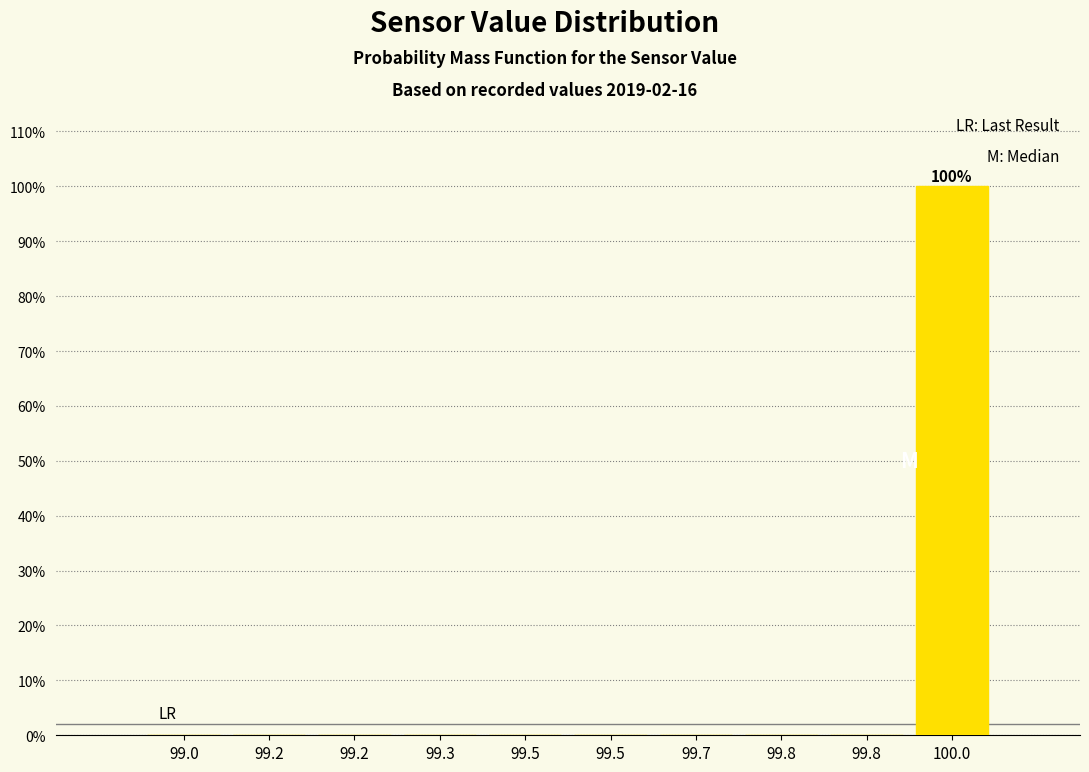

Are the bars horizontal?

No